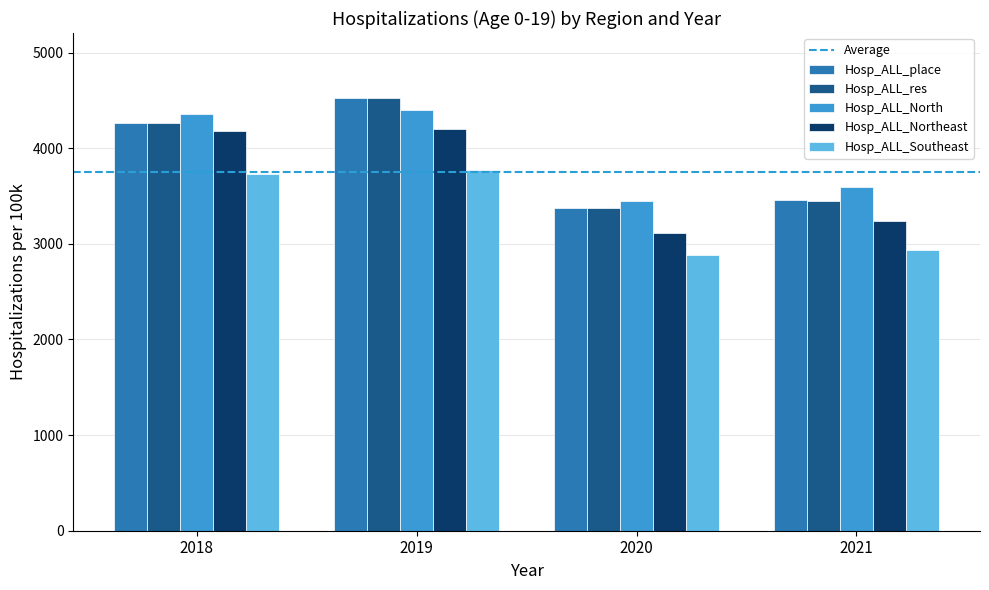

How many bars are there in total?

20